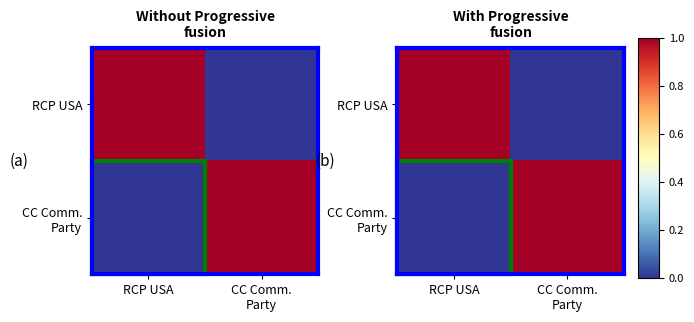

Is it true that RCP USA equals 0 at CC Comm. Party?

True